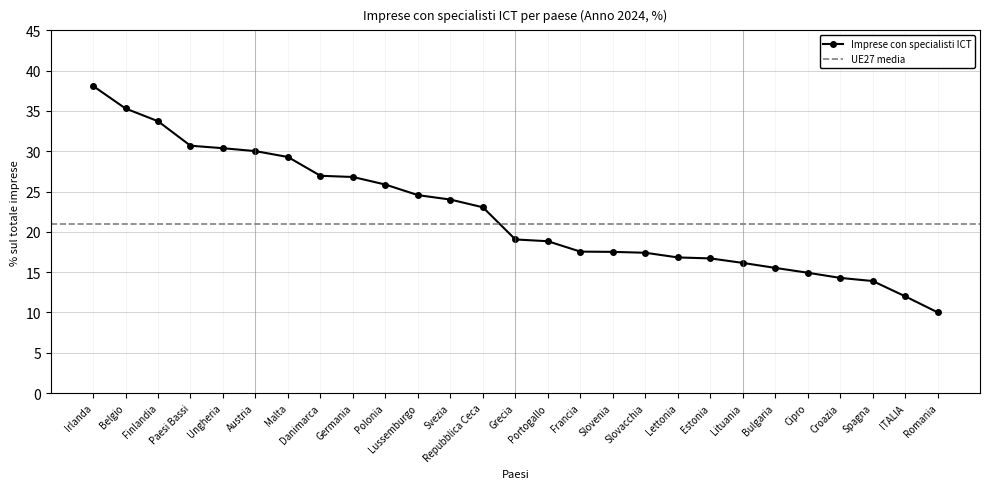

What is the difference between the values at Croazia and Lettonia?

2.5